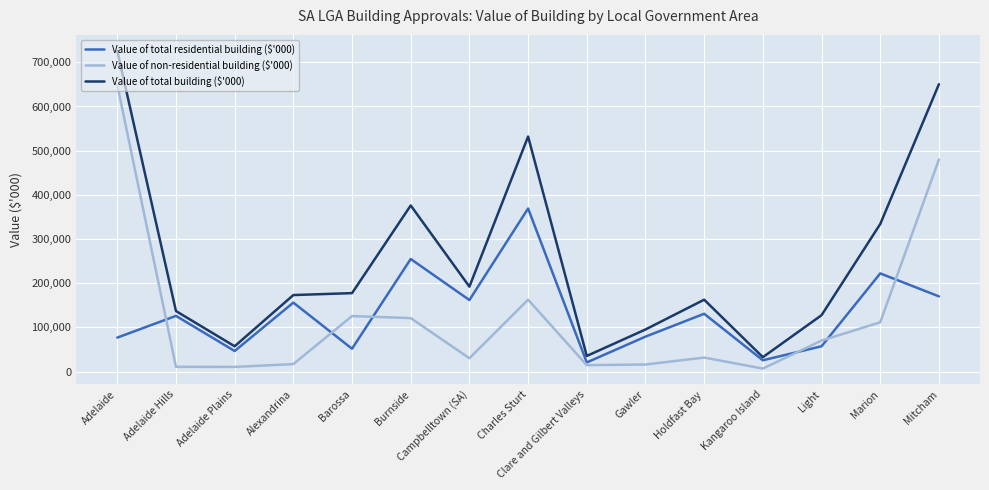

Which series has the largest range (max minus min)?

Value of total building ($'000)